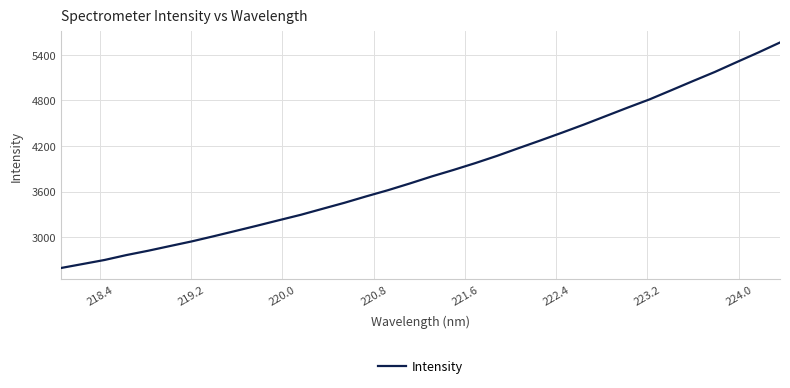

What is the smallest value displayed?

2594.8